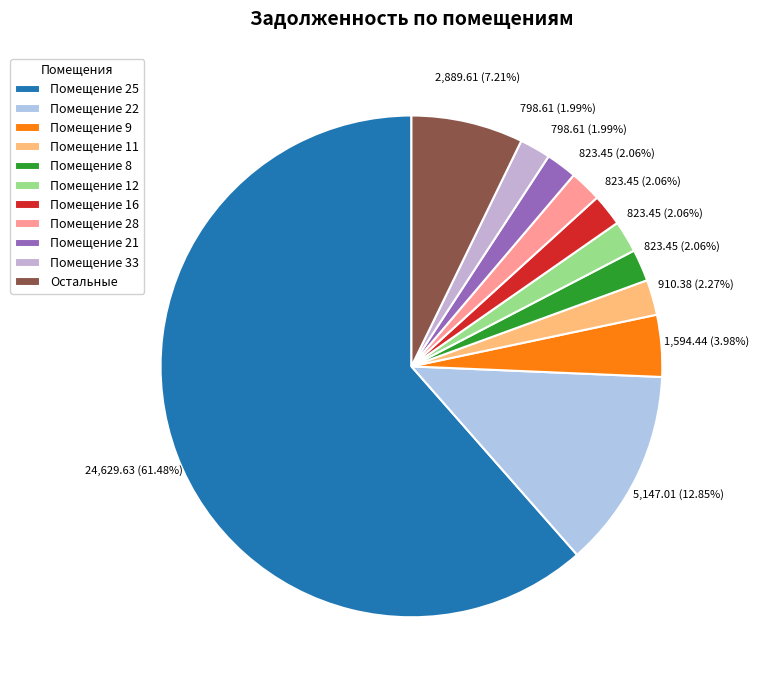

How many slices are in this pie chart?

11